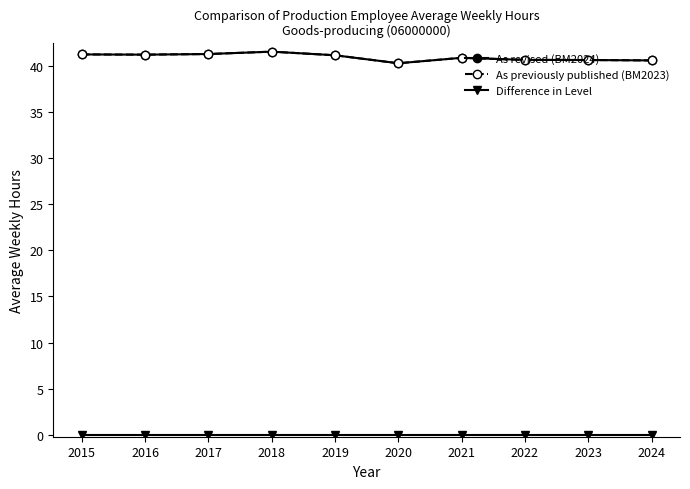

True or false: As previously published (BM2023) and As revised (BM2024) intersect in this chart.

False